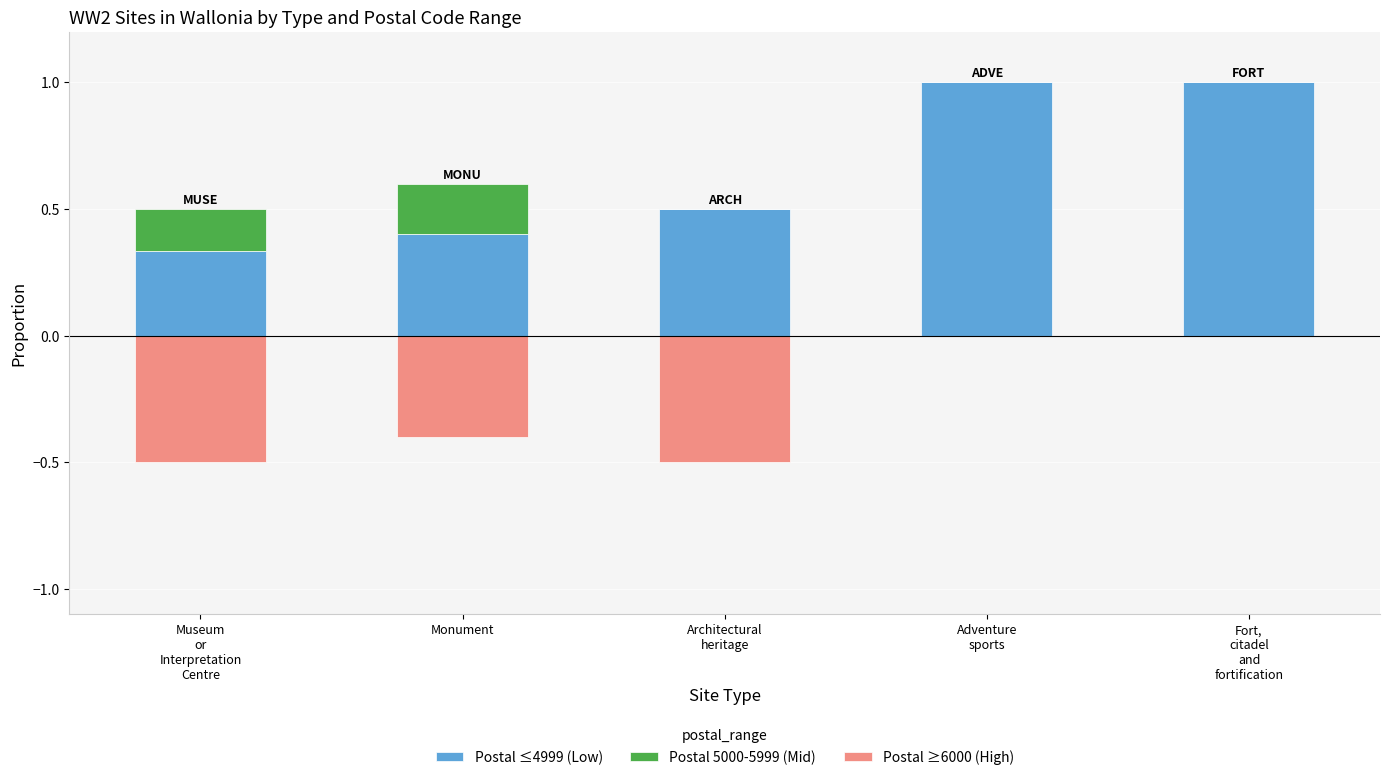

Reading left to right, what are all the values shown in this chart?

Postal ≤4999 (Low): 0.3	0.4	0.5	1.0	1.0
Postal 5000-5999 (Mid): 0.2	0.2	0.0	0.0	0.0
Postal ≥6000 (High): -0.5	-0.4	-0.5	0.0	0.0